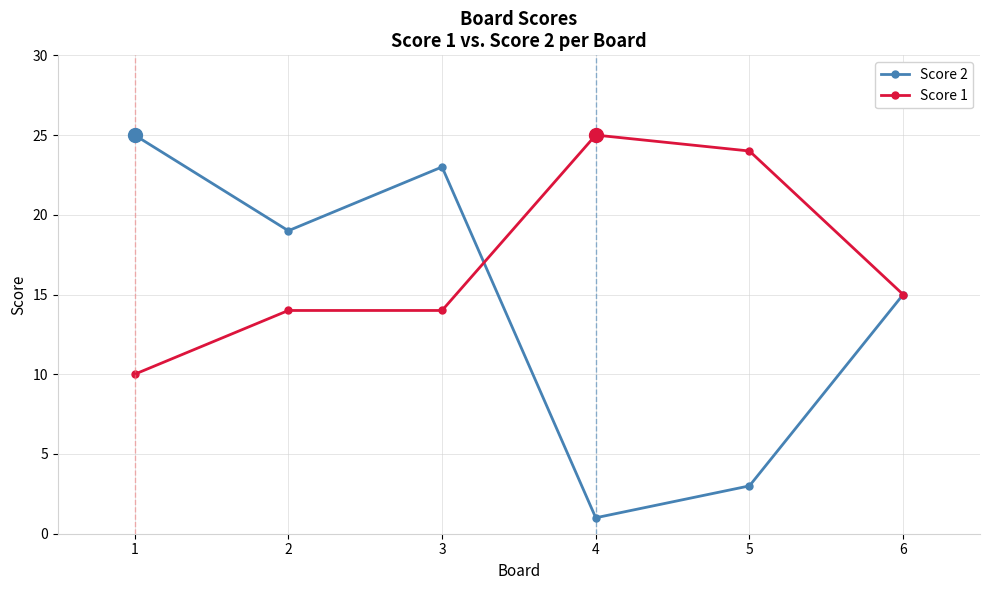

Between 2 and 6, which series saw the biggest shift?

Score 2